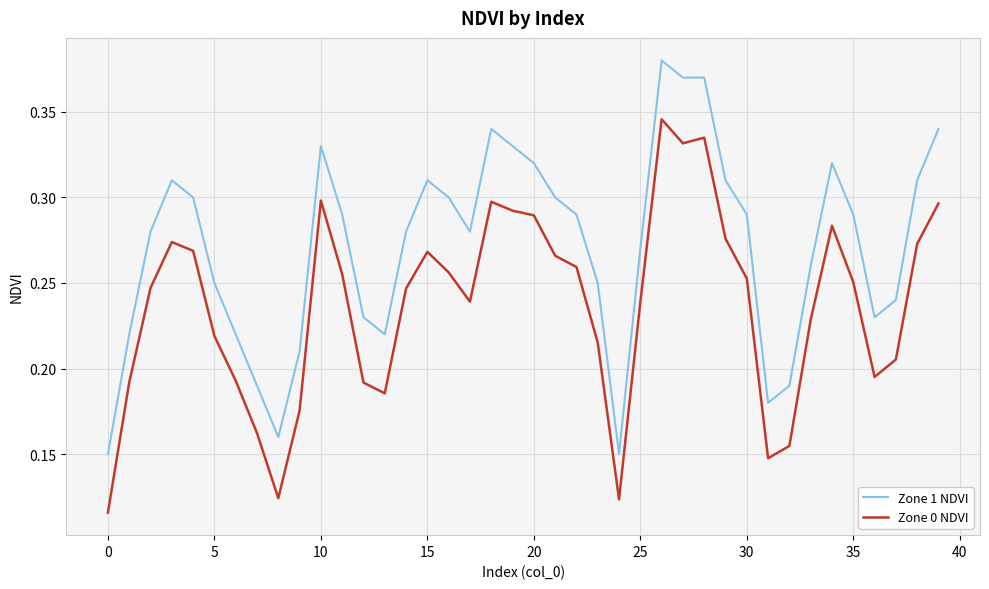

Rank the series by their maximum value, from highest to lowest.

Zone 1 NDVI, Zone 0 NDVI